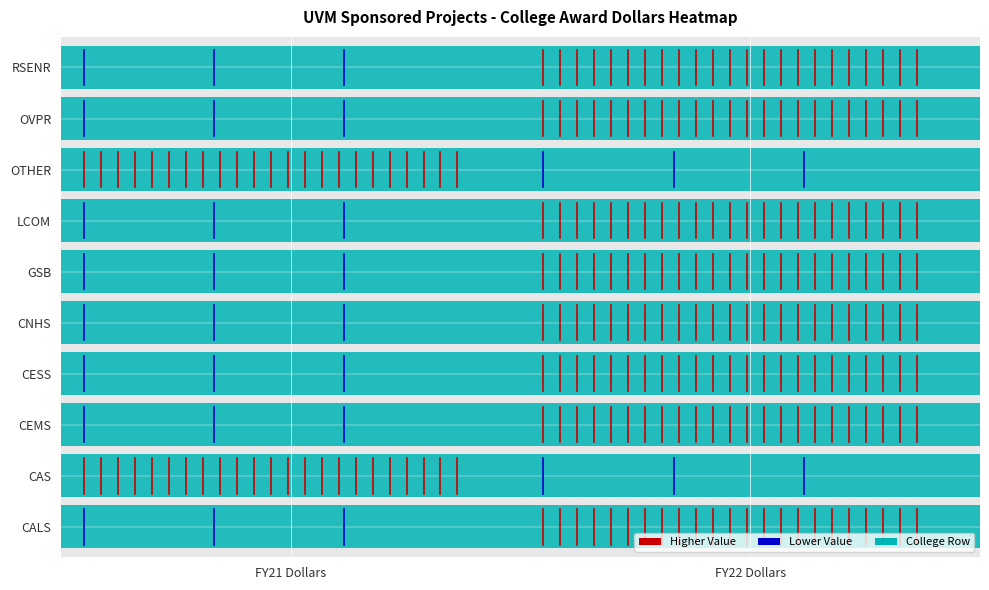

Count the number of data series in this chart.

10